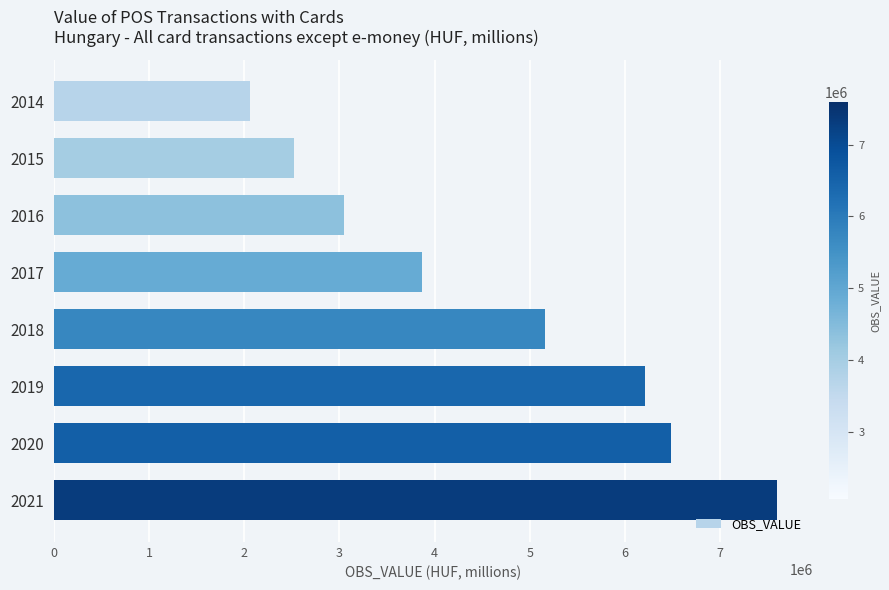

What is the average value?

4619123.6